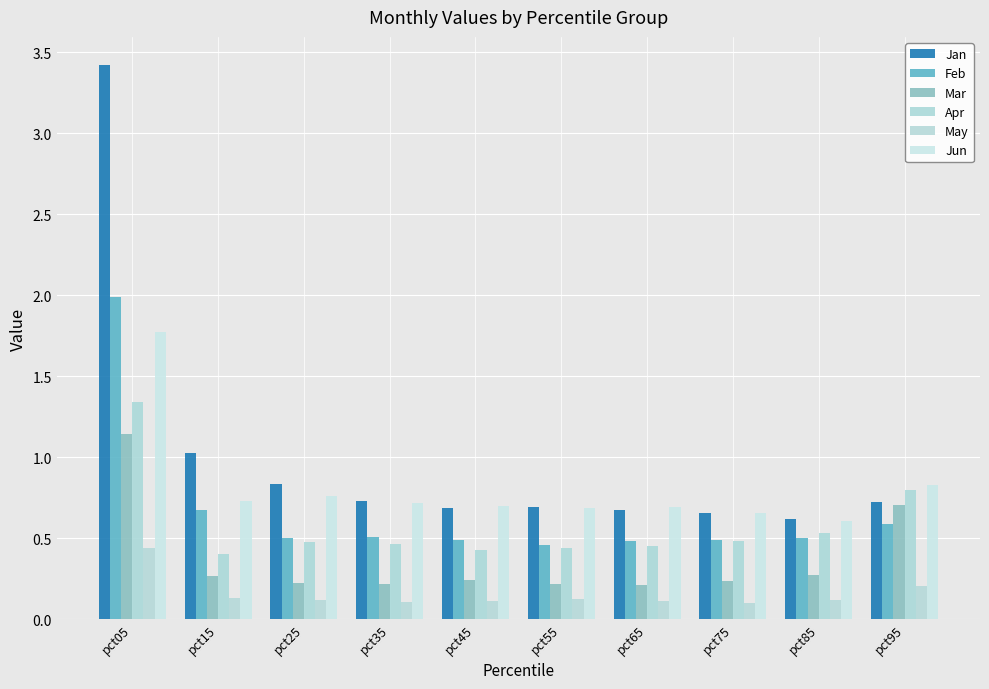

True or false: Feb has a value of 0.6 at pct95.

True